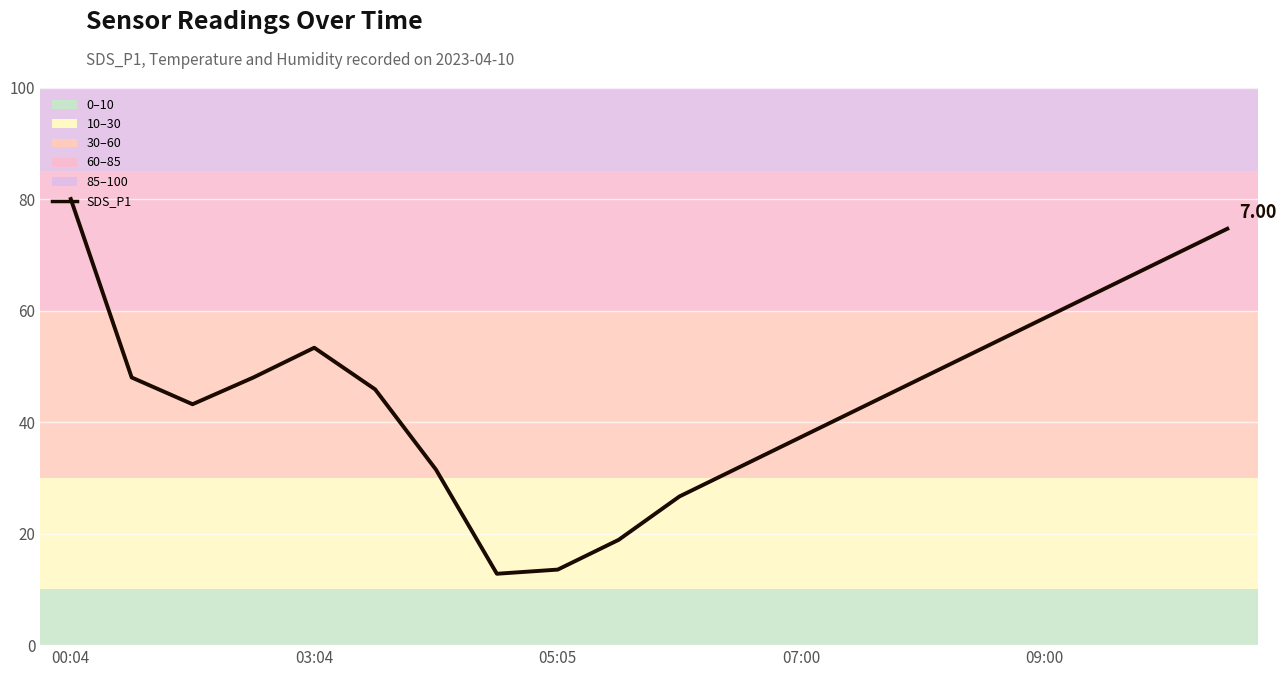

What is the label of the 8th point from the right?

07:00